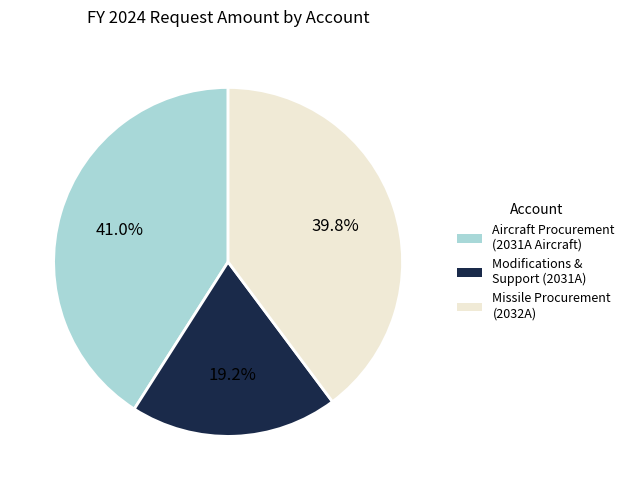

Rank the categories by value from highest to lowest.

Aircraft Procurement (2031A Aircraft), Missile Procurement (2032A), Modifications & Support (2031A)